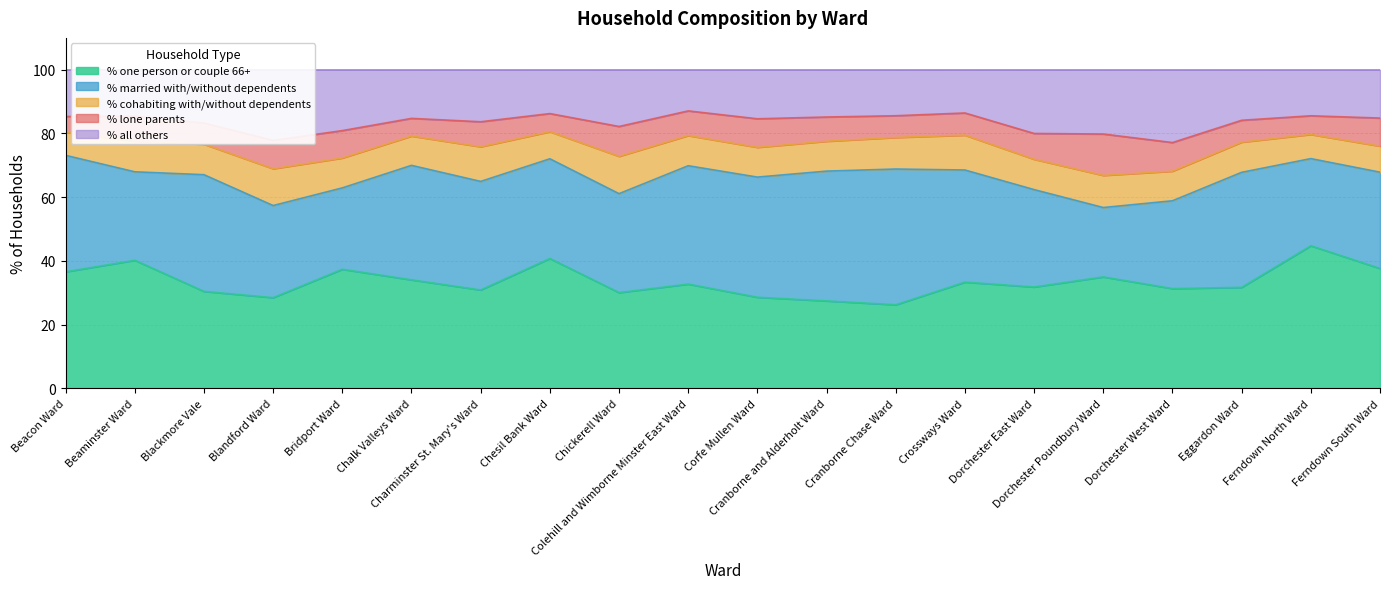

Which series has the largest range (max minus min)?

% married with/without dependents